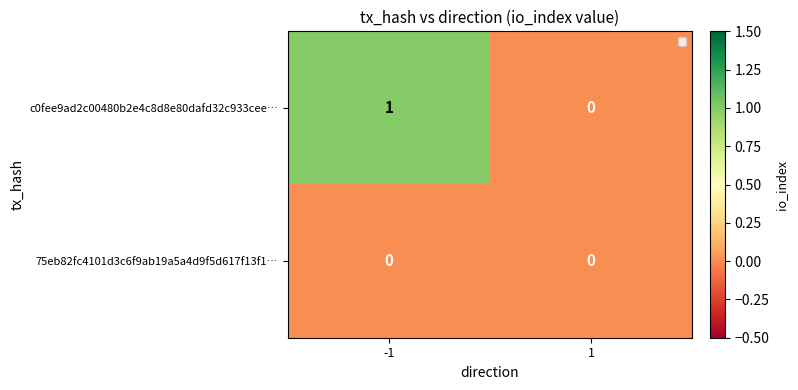

The value of 75eb82fc4101d3c6f9ab19a5a4d9f5d617f13f1… at -1 is 0. True or false?

True